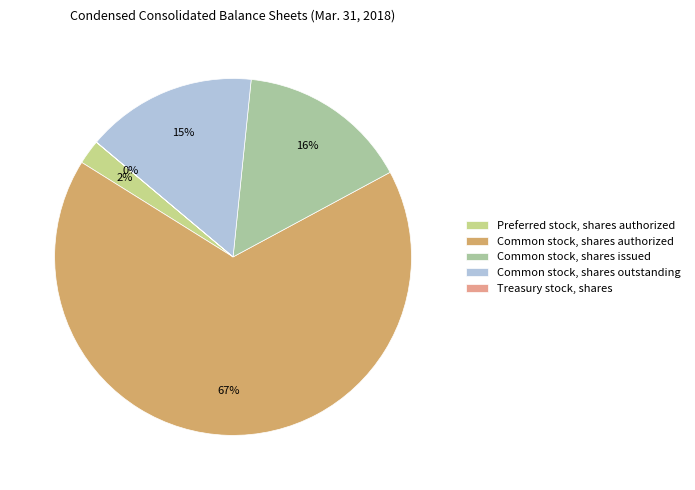

The Common stock, shares issued slice represents 3% of the pie. True or false?

False